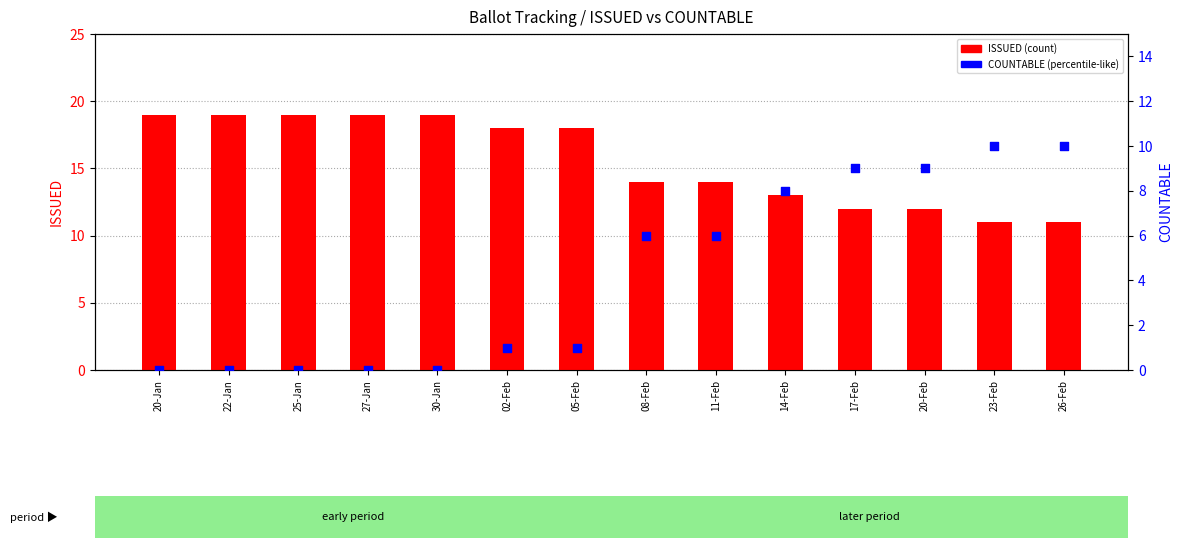

Which series reaches the minimum Y coordinate?

COUNTABLE